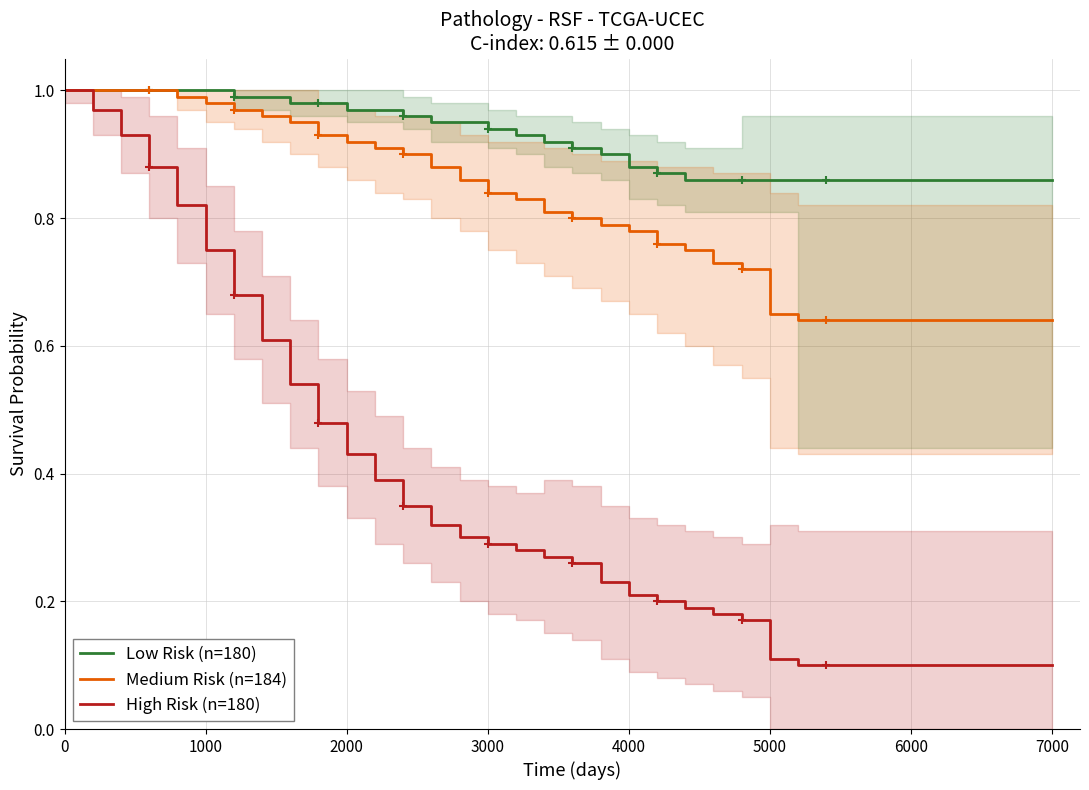

True or false: Low Risk (n=180) has more than 1 points higher than both neighbors.

False